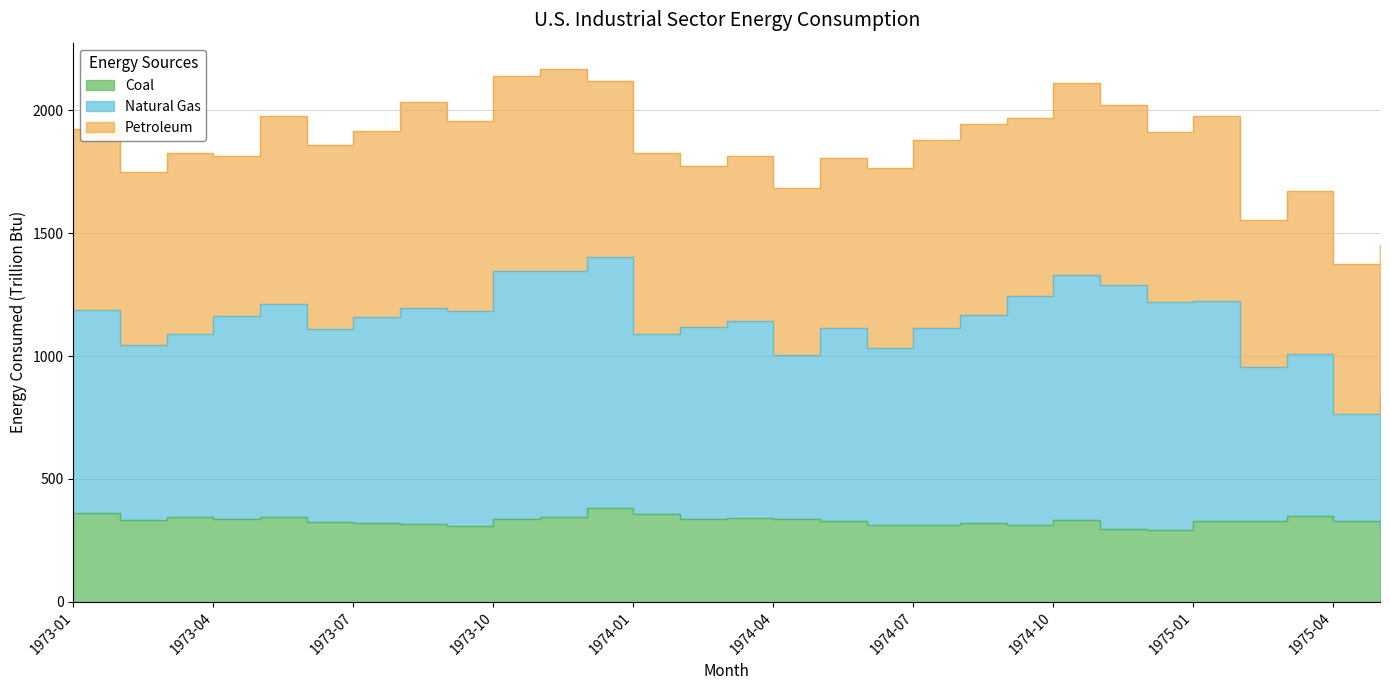

The Coal series shows 319.4 at 1974-08. True or false?

True